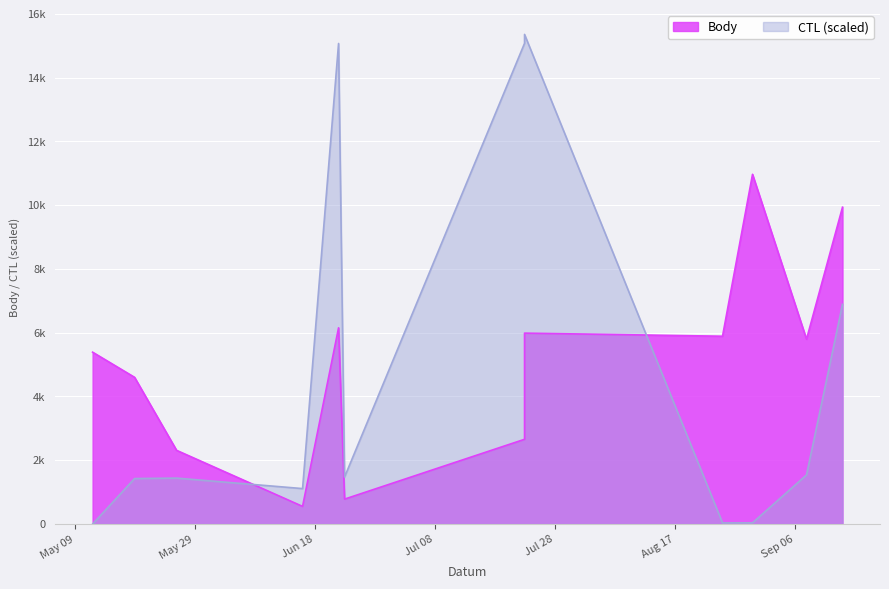

How many values in the Body series exceed 5796?

5